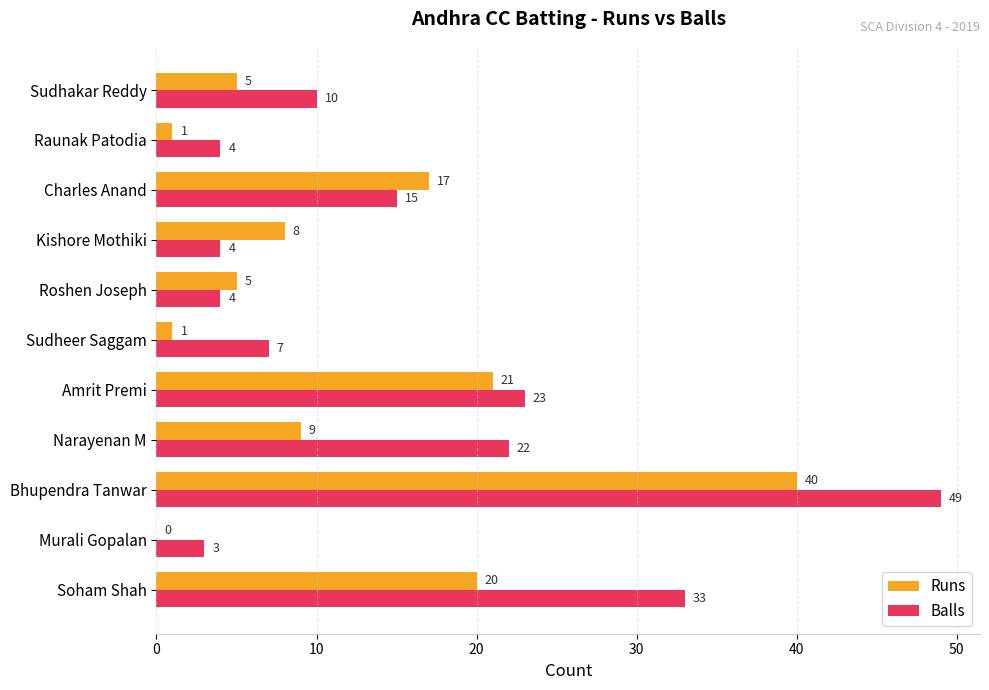

How many series are shown in this chart?

2